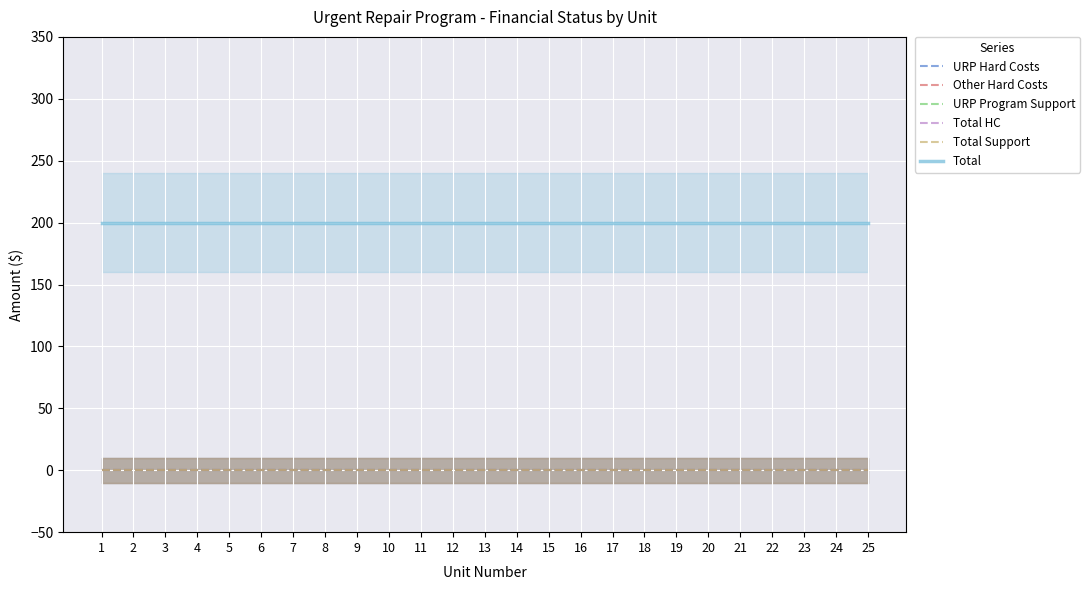

Reading left to right, extract all data points from this chart.

URP Hard Costs: 1=0	2=0	3=0	4=0	5=0	6=0	7=0	8=0	9=0	10=0	11=0	12=0	13=0	14=0	15=0	16=0	17=0	18=0	19=0	20=0	21=0	22=0	23=0	24=0	25=0
Other Hard Costs: 1=0	2=0	3=0	4=0	5=0	6=0	7=0	8=0	9=0	10=0	11=0	12=0	13=0	14=0	15=0	16=0	17=0	18=0	19=0	20=0	21=0	22=0	23=0	24=0	25=0
URP Program Support: 1=0	2=0	3=0	4=0	5=0	6=0	7=0	8=0	9=0	10=0	11=0	12=0	13=0	14=0	15=0	16=0	17=0	18=0	19=0	20=0	21=0	22=0	23=0	24=0	25=0
Total HC: 1=0	2=0	3=0	4=0	5=0	6=0	7=0	8=0	9=0	10=0	11=0	12=0	13=0	14=0	15=0	16=0	17=0	18=0	19=0	20=0	21=0	22=0	23=0	24=0	25=0
Total Support: 1=0	2=0	3=0	4=0	5=0	6=0	7=0	8=0	9=0	10=0	11=0	12=0	13=0	14=0	15=0	16=0	17=0	18=0	19=0	20=0	21=0	22=0	23=0	24=0	25=0
Total: 1=200	2=200	3=200	4=200	5=200	6=200	7=200	8=200	9=200	10=200	11=200	12=200	13=200	14=200	15=200	16=200	17=200	18=200	19=200	20=200	21=200	22=200	23=200	24=200	25=200